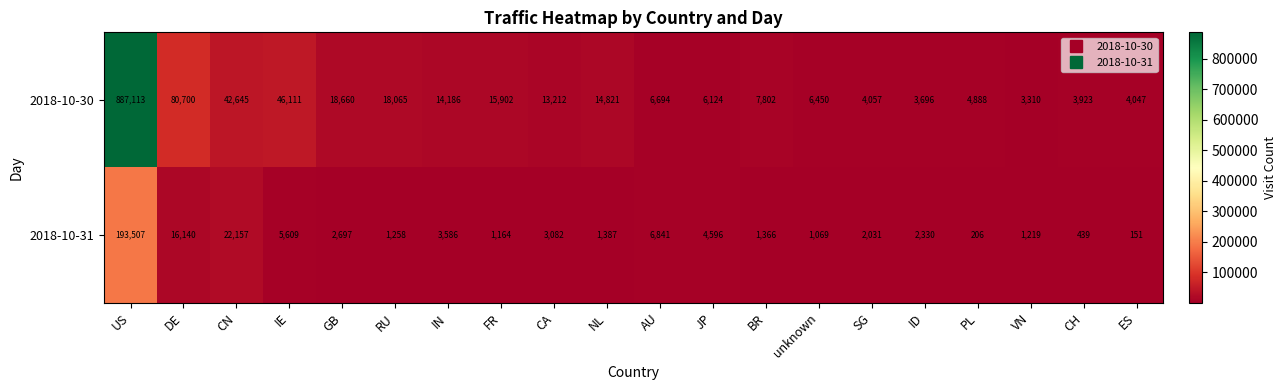

The value of 2018-10-30 at PL is 8785. True or false?

False